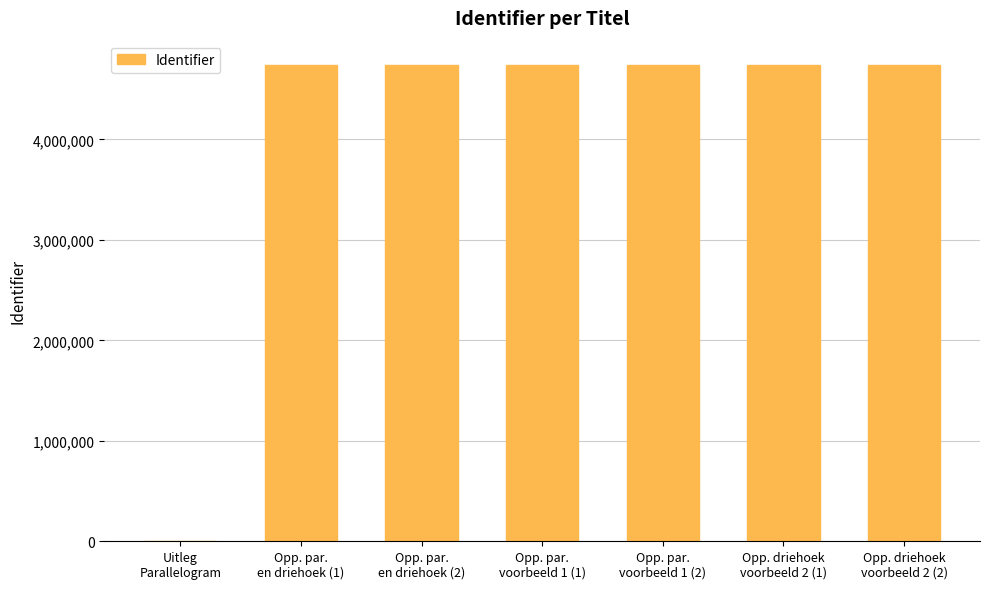

At which label is the value closest to 2372469?

Opp. par.
en driehoek (1)